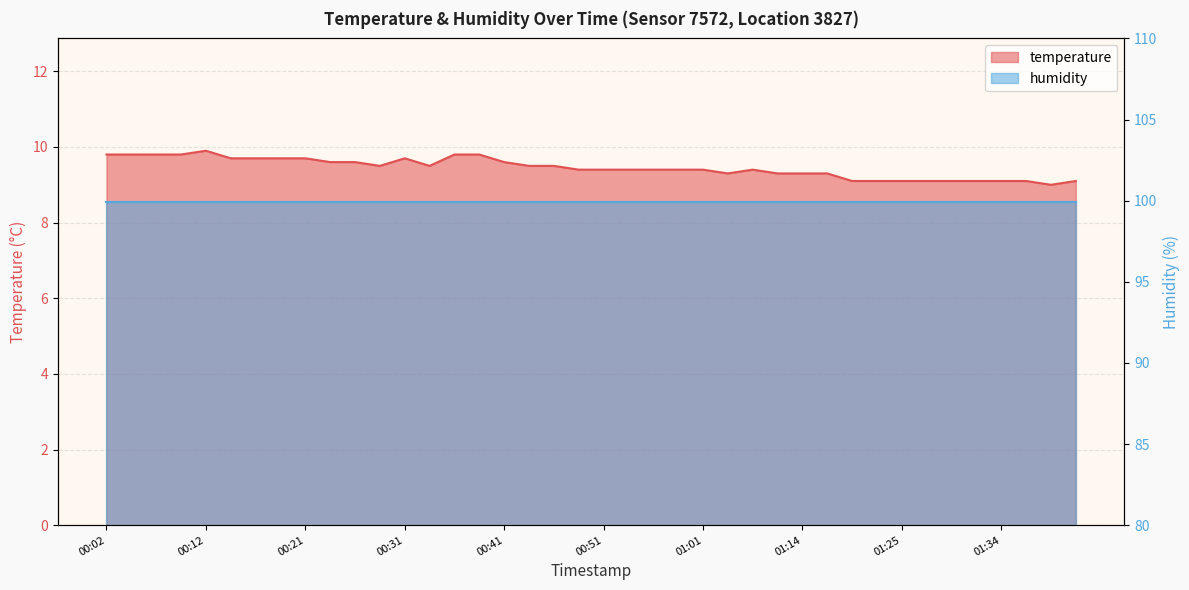

What is the difference between the second highest and minimum values?

0.8